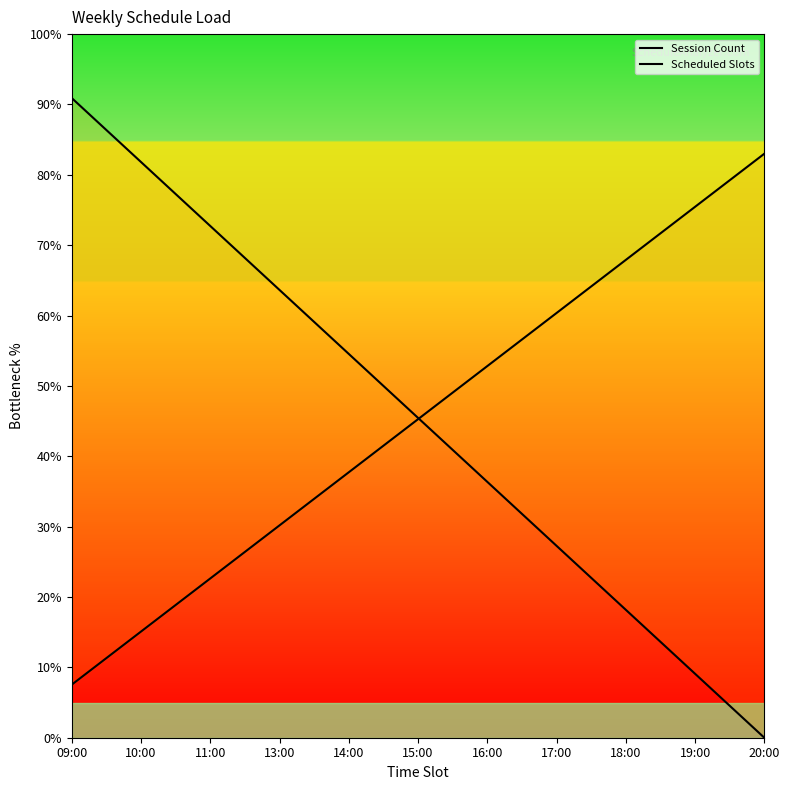

The value of Session Count at 18:00 is 9.0. True or false?

False